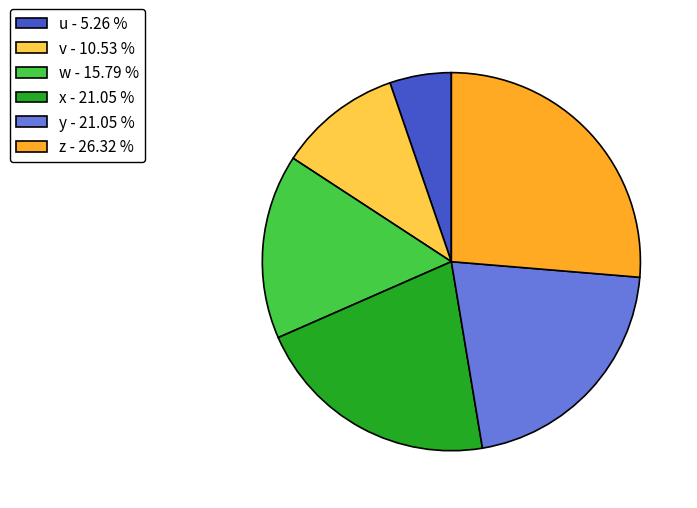

Is the sum of u - 5.26 % and z - 26.32 % greater than half?

No